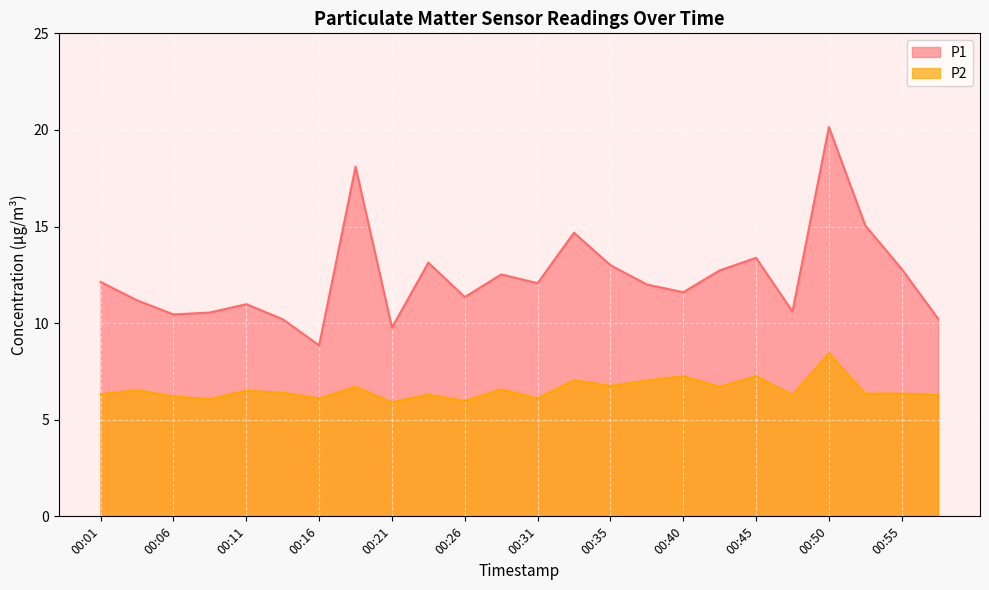

What is the value of the P2 point at the 19th from the left?

7.2